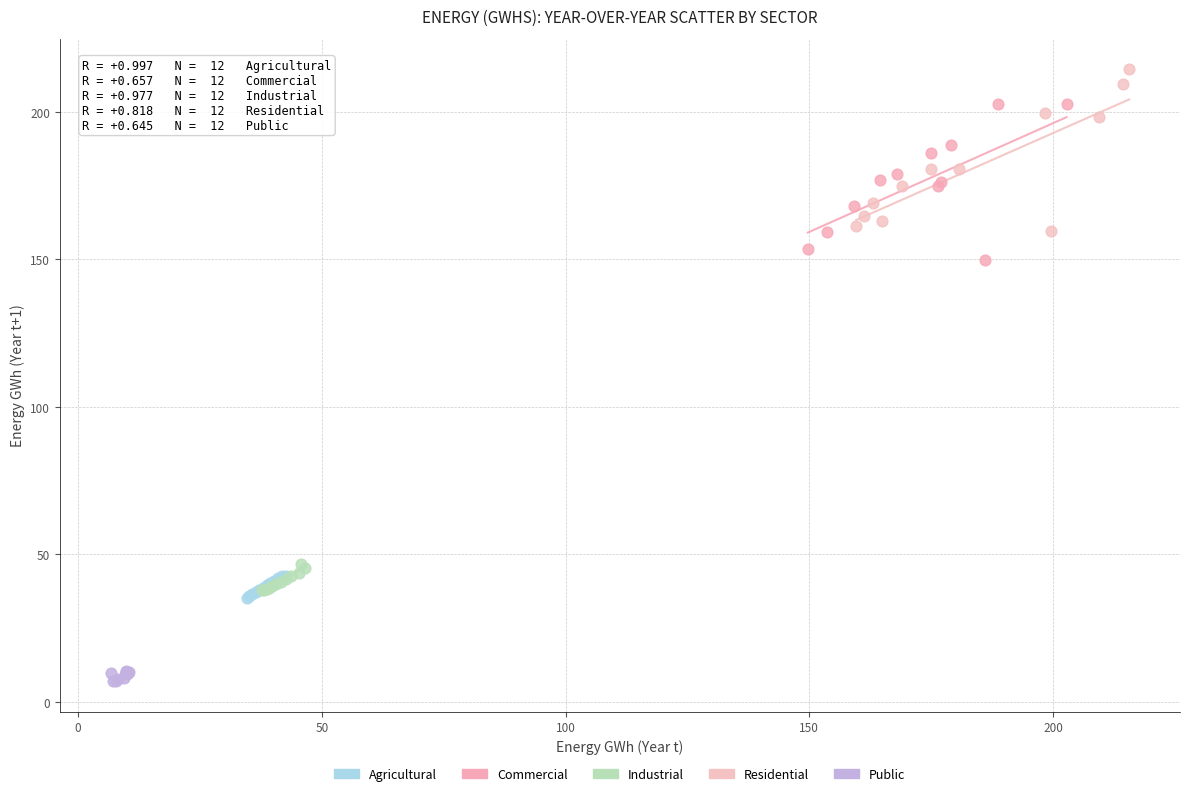

Which series contains the lowest Y value?

Public